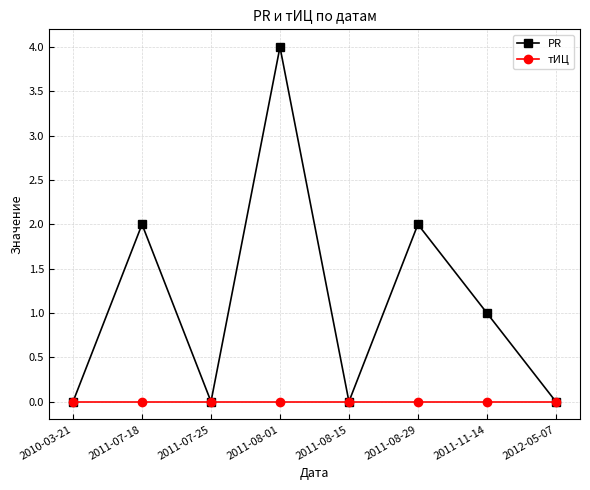

In PR, how many points are lower than both neighbors (excluding endpoints)?

2